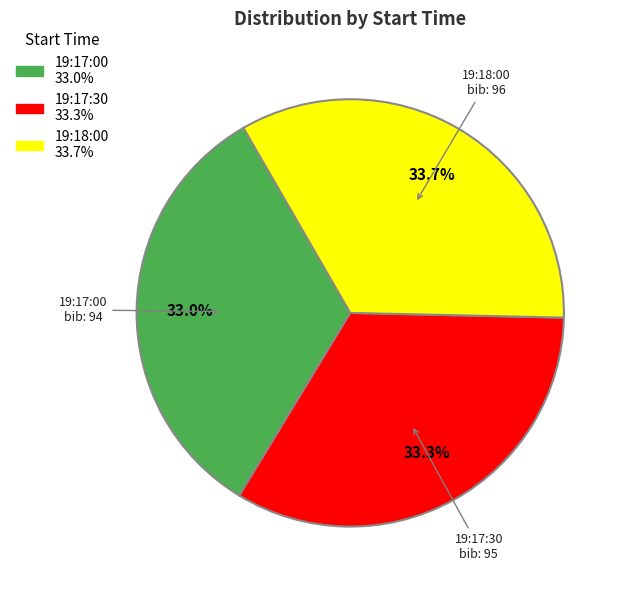

Approximately how many times larger is the value at 19:17:30 compared to 19:17:00?

1.0